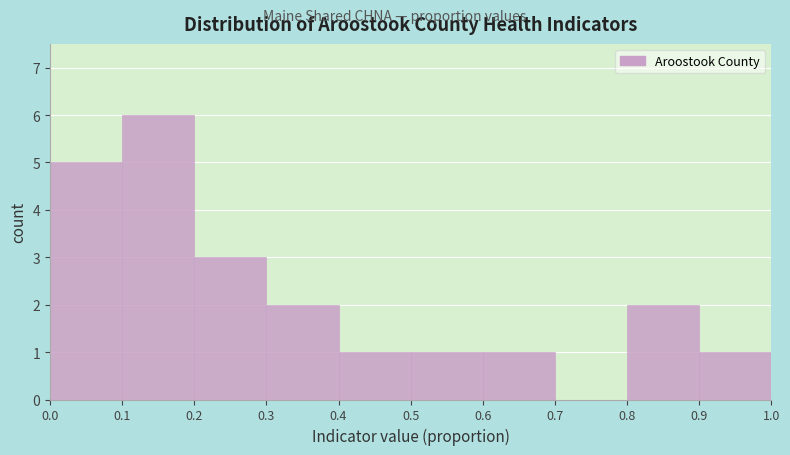

Over which range of the x-axis is the bar tallest?

0.1 to 0.2